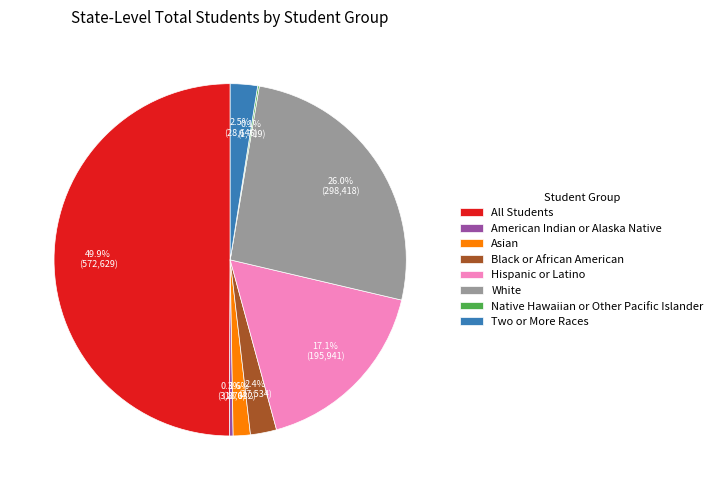

What portion of the pie excludes Black or African American?

97.6%